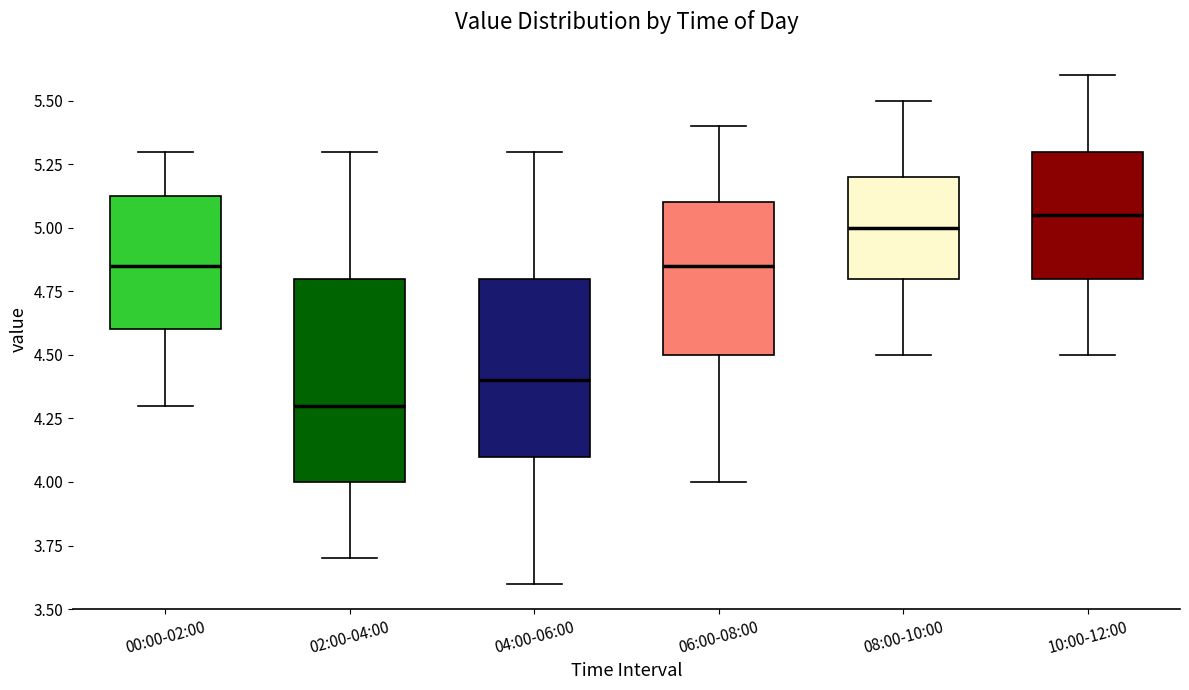

Reading left to right, transcribe this box plot: for each box, give where its median line is, the range the box spans, and where its two whiskers end, as read against the y-axis. The values are not printed on the chart, so give them approximately, as read against the axis.

00:00-02:00: median 4.85, box 4.60 to 5.15, whiskers 4.30 to 5.30
02:00-04:00: median 4.30, box 4.00 to 4.80, whiskers 3.70 to 5.30
04:00-06:00: median 4.40, box 4.10 to 4.80, whiskers 3.60 to 5.30
06:00-08:00: median 4.85, box 4.50 to 5.10, whiskers 4.00 to 5.40
08:00-10:00: median 5.00, box 4.80 to 5.20, whiskers 4.50 to 5.50
10:00-12:00: median 5.05, box 4.80 to 5.30, whiskers 4.50 to 5.60